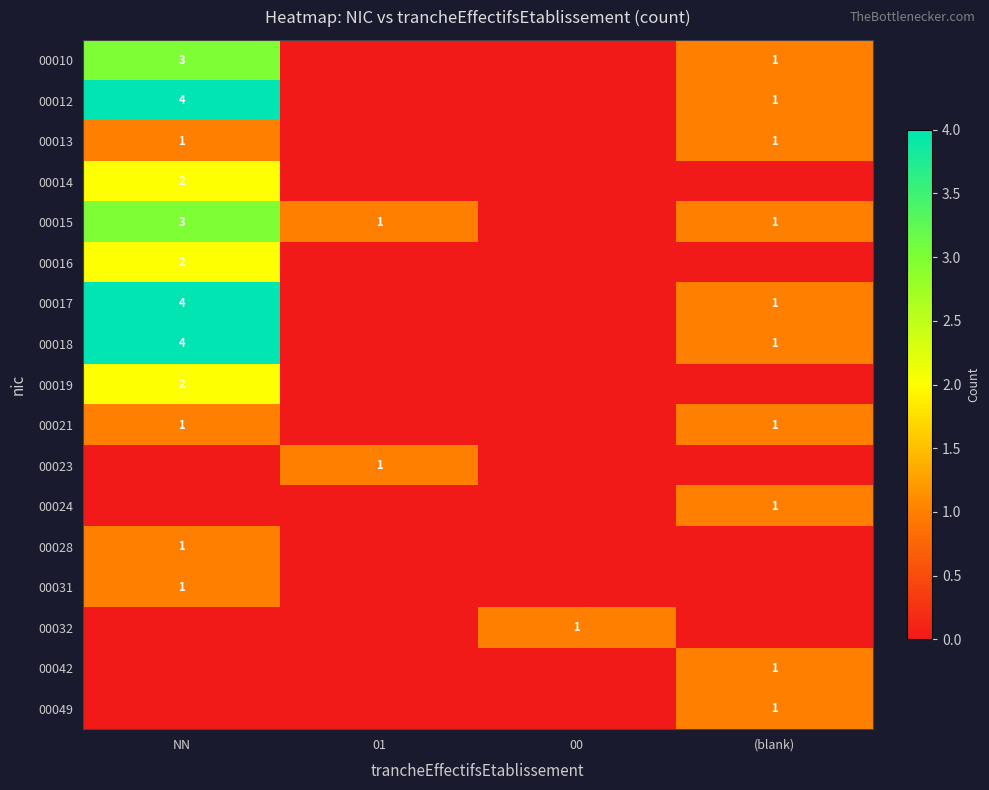

The 00018 series shows 2 at NN. True or false?

False